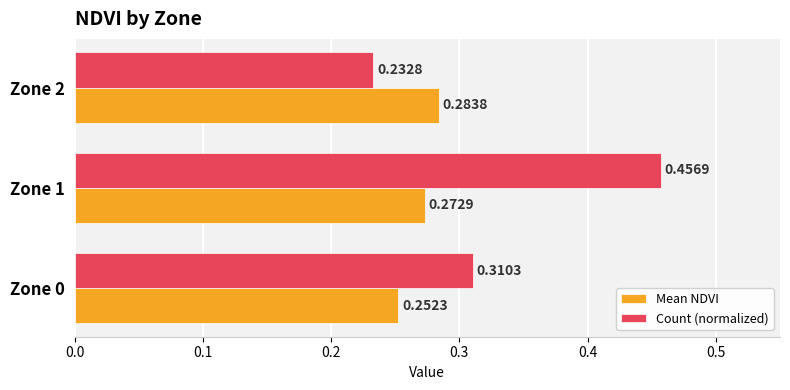

Which series has the widest spread of values?

Count (normalized)